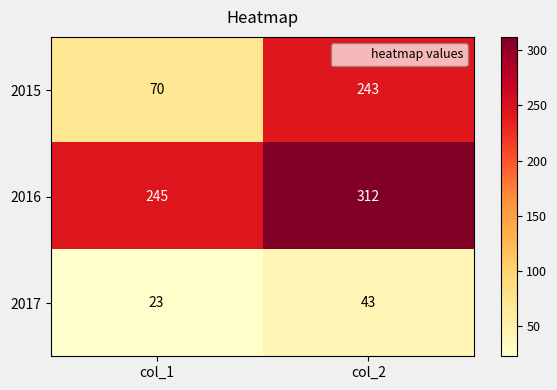

Between col_1 and col_2, which series saw the biggest shift?

2015